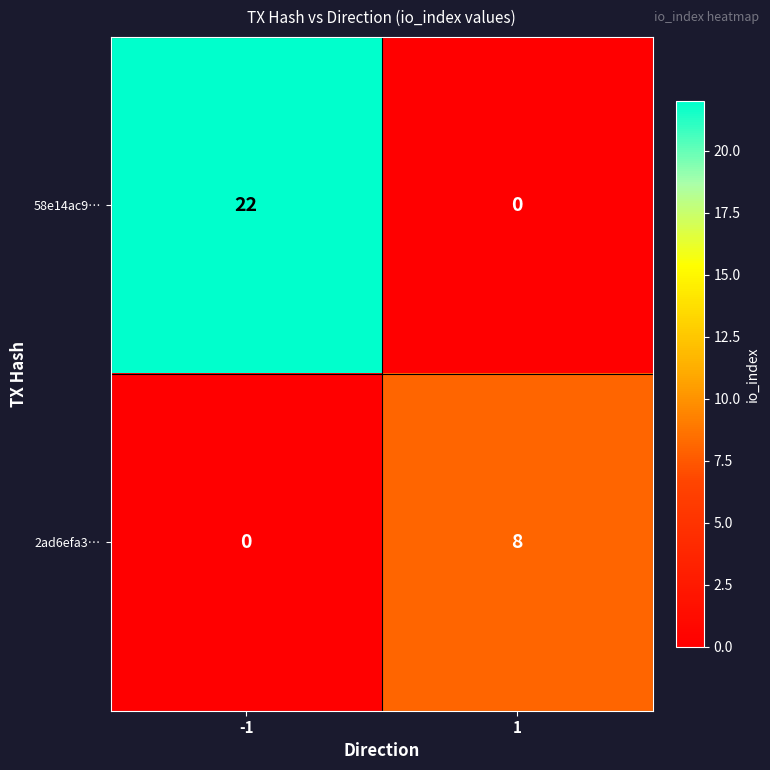

What is the average value of the 58e14ac9… series?

11